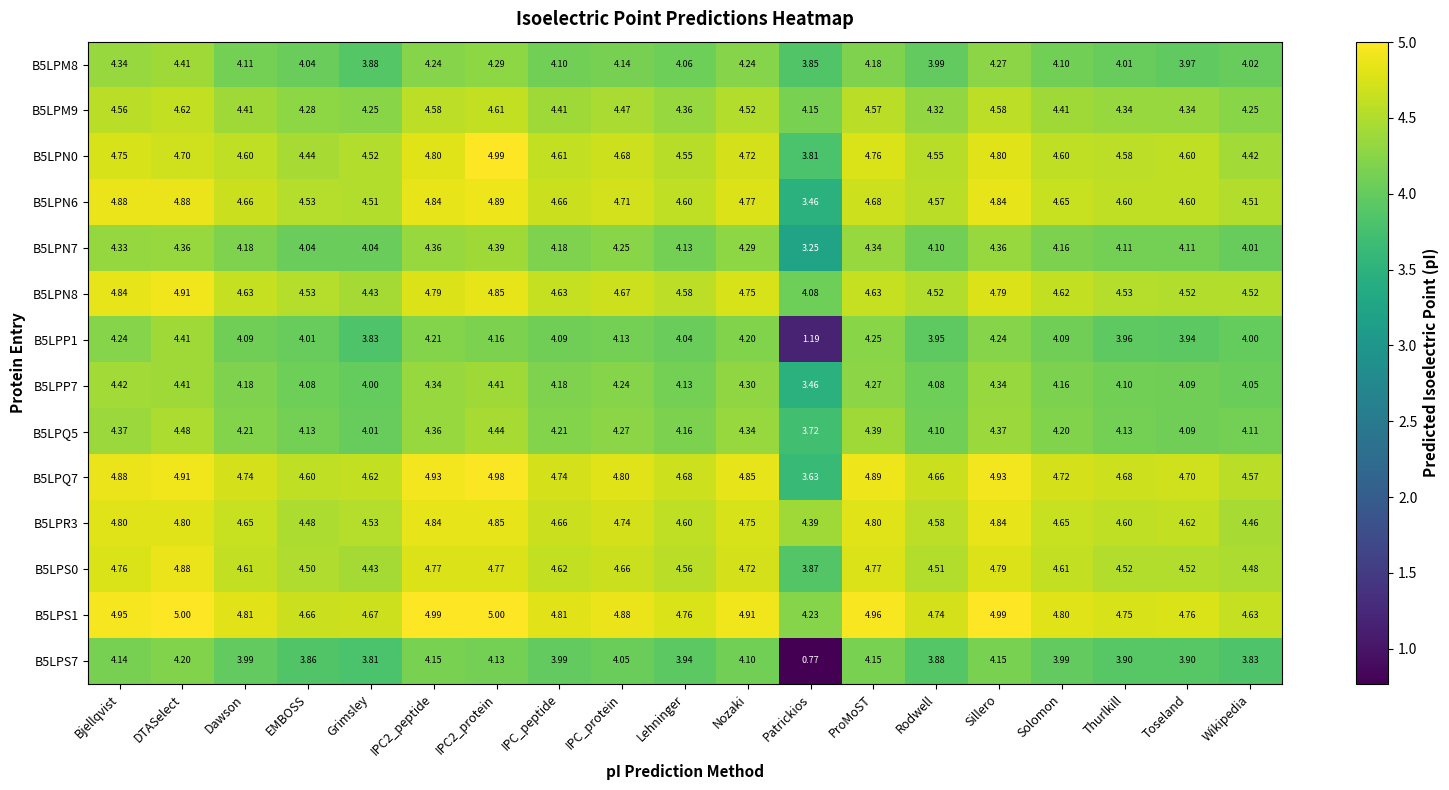

Is the value of B5LPM9 at Nozaki greater than the value of B5LPS7 at Lehninger?

Yes